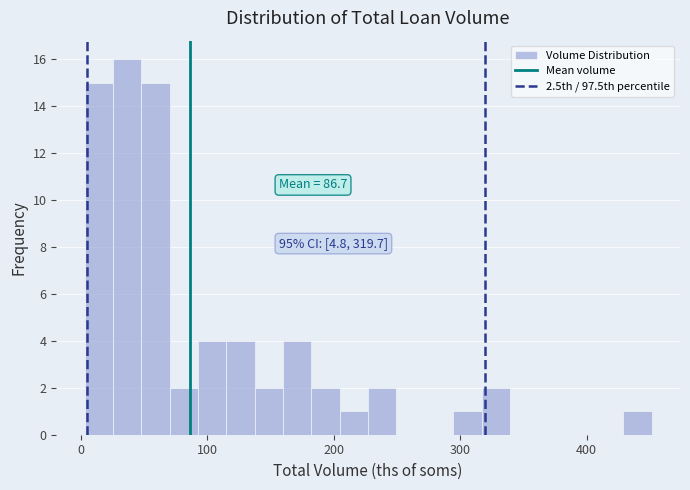

Read against the x-axis, roughly where is the centre of the tallest bar?

40